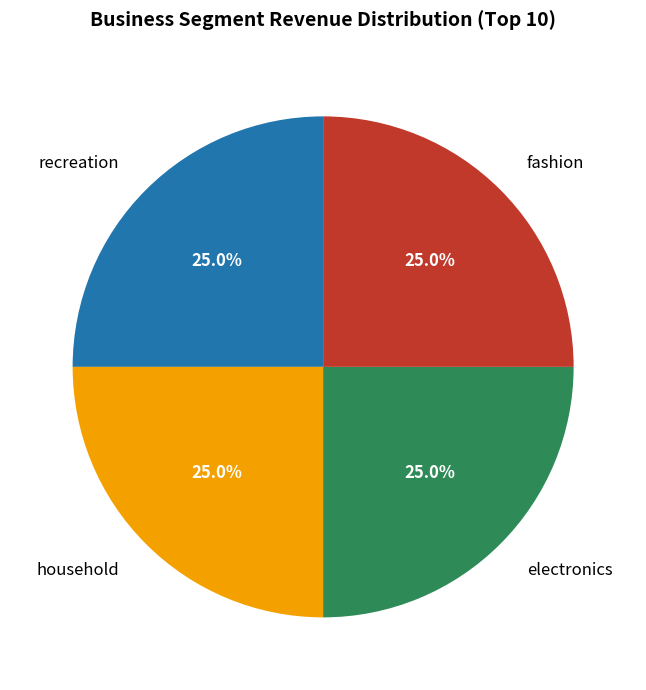

Combined, what portion of the pie is electronics and recreation?

50.0%